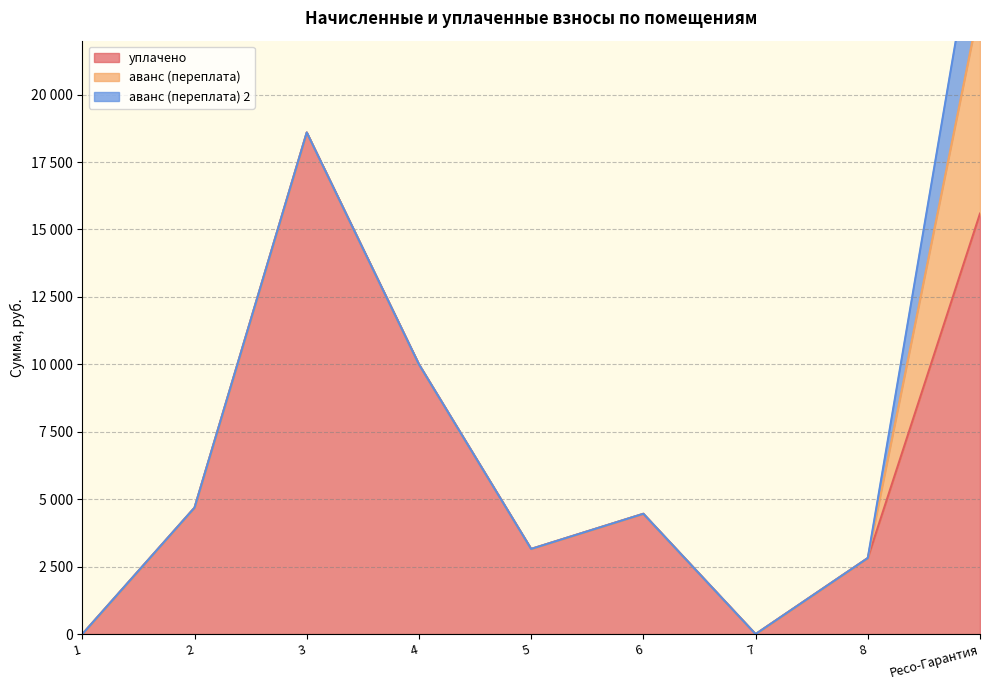

What is the sum of all аванс (переплата) values?

7791.7